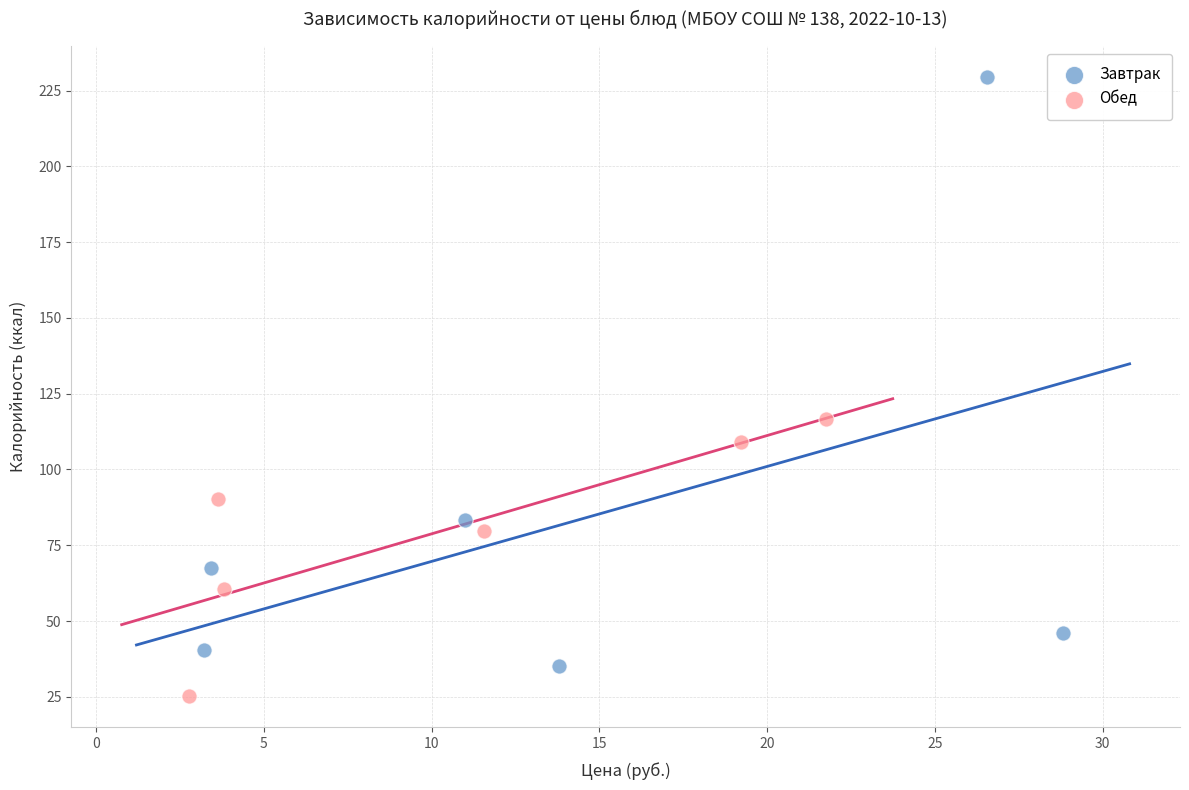

Which series has the largest Y range (max minus min)?

Завтрак